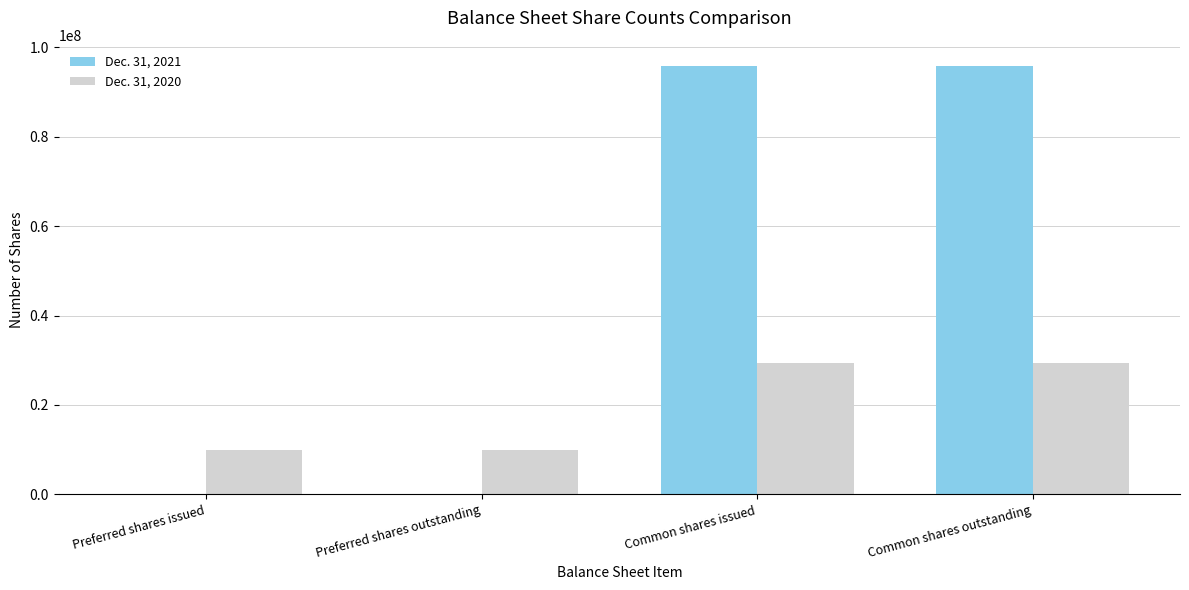

Between Preferred shares outstanding and Common shares issued, which series saw the biggest shift?

Dec. 31, 2021